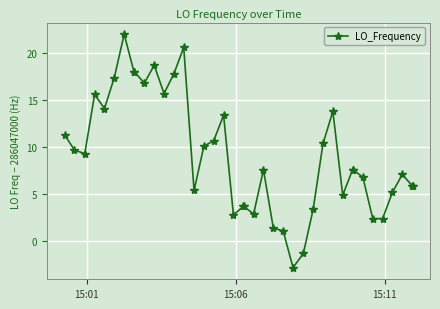

True or false: the data has more than 2 interior local peaks.

True